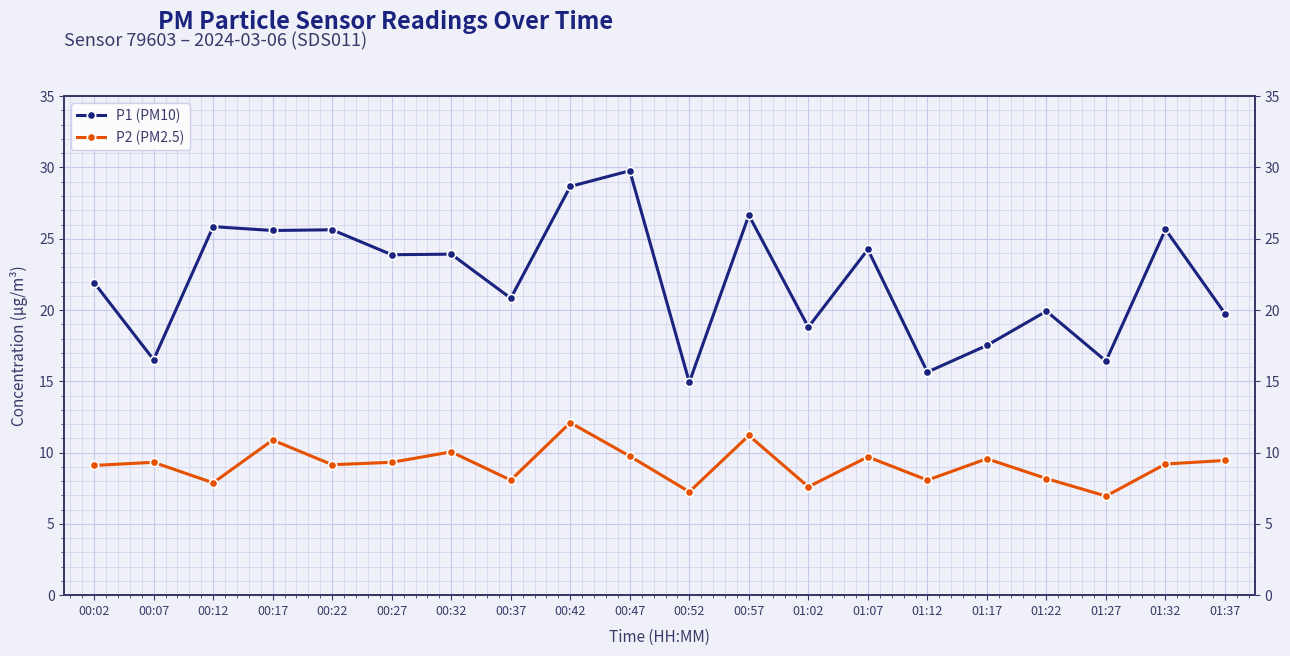

Reading right to left, what are all the values shown in this chart?

P1 (PM10): 01:37=19.8	01:32=25.6	01:27=16.4	01:22=19.9	01:17=17.5	01:12=15.7	01:07=24.2	01:02=18.8	00:57=26.6	00:52=14.9	00:47=29.8	00:42=28.7	00:37=20.8	00:32=23.9	00:27=23.9	00:22=25.6	00:17=25.6	00:12=25.9	00:07=16.5	00:02=21.9
P2 (PM2.5): 01:37=9.4	01:32=9.2	01:27=7.0	01:22=8.2	01:17=9.6	01:12=8.1	01:07=9.7	01:02=7.6	00:57=11.2	00:52=7.2	00:47=9.8	00:42=12.1	00:37=8.1	00:32=10.1	00:27=9.3	00:22=9.2	00:17=10.9	00:12=7.9	00:07=9.3	00:02=9.1